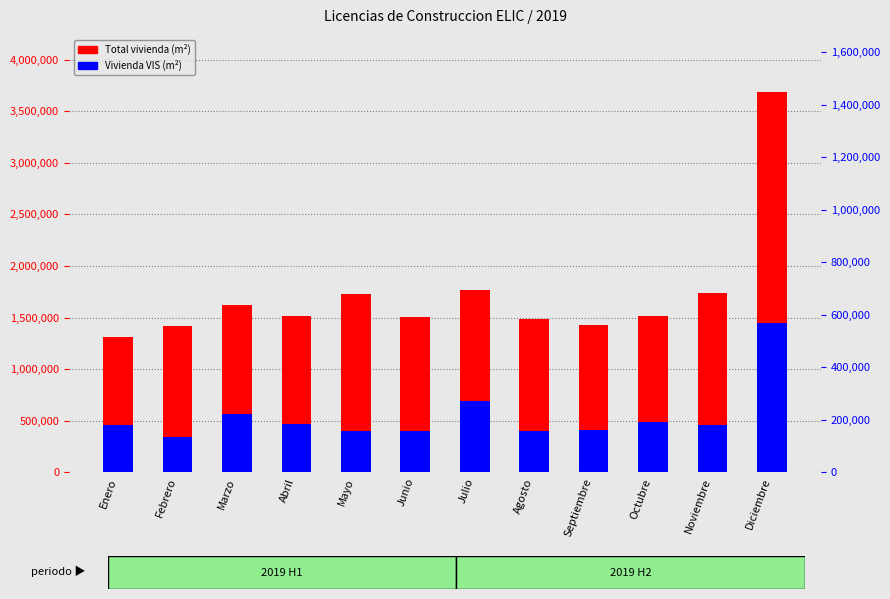

Which series has the largest total across all categories?

Total vivienda